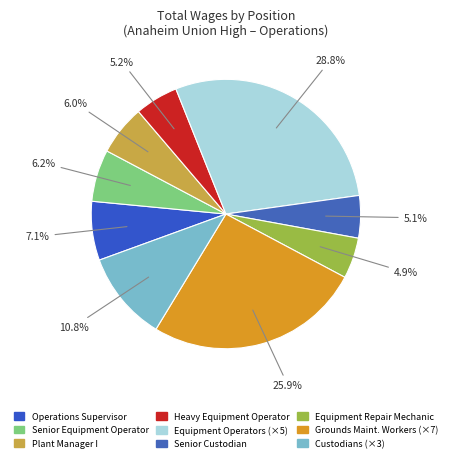

Rank the categories by value from highest to lowest.

Equipment Operator, Grounds Maintenance Worker, Custodian, Operations Supervisor, Senior Equipment Operator, Plant Manager I, Heavy Equipment Operator, Senior Custodian, Equipment Repair Mechanic